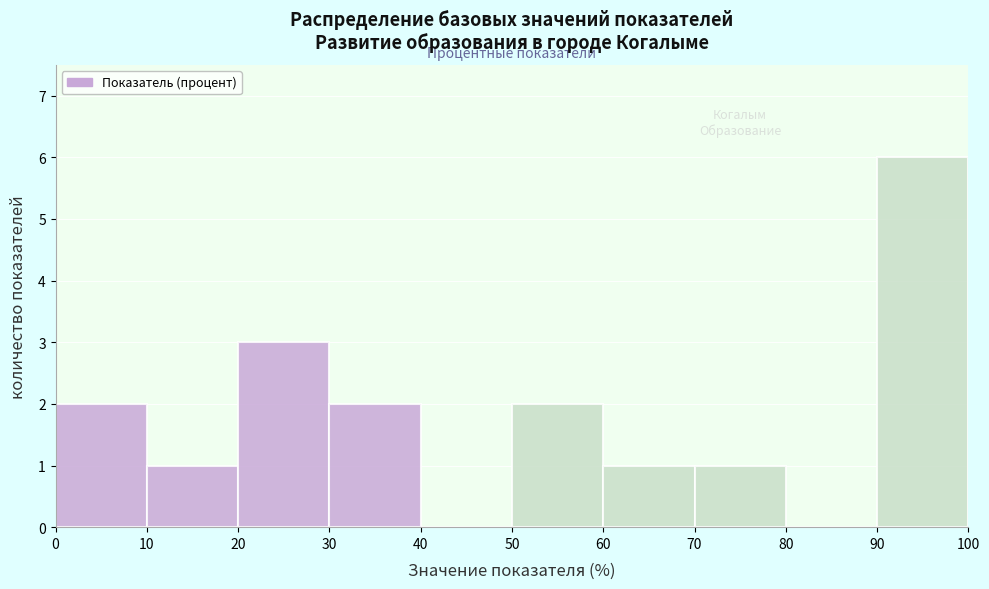

Reading left to right, list every bar in this chart as the range it spans on the x-axis followed by its height. The values are not printed on the chart, so give them approximately, as read against the axis.

0 to 10: 2
10 to 20: 1
20 to 30: 3
30 to 40: 2
40 to 50: 0
50 to 60: 2
60 to 70: 1
70 to 80: 1
80 to 90: 0
90 to 100: 6